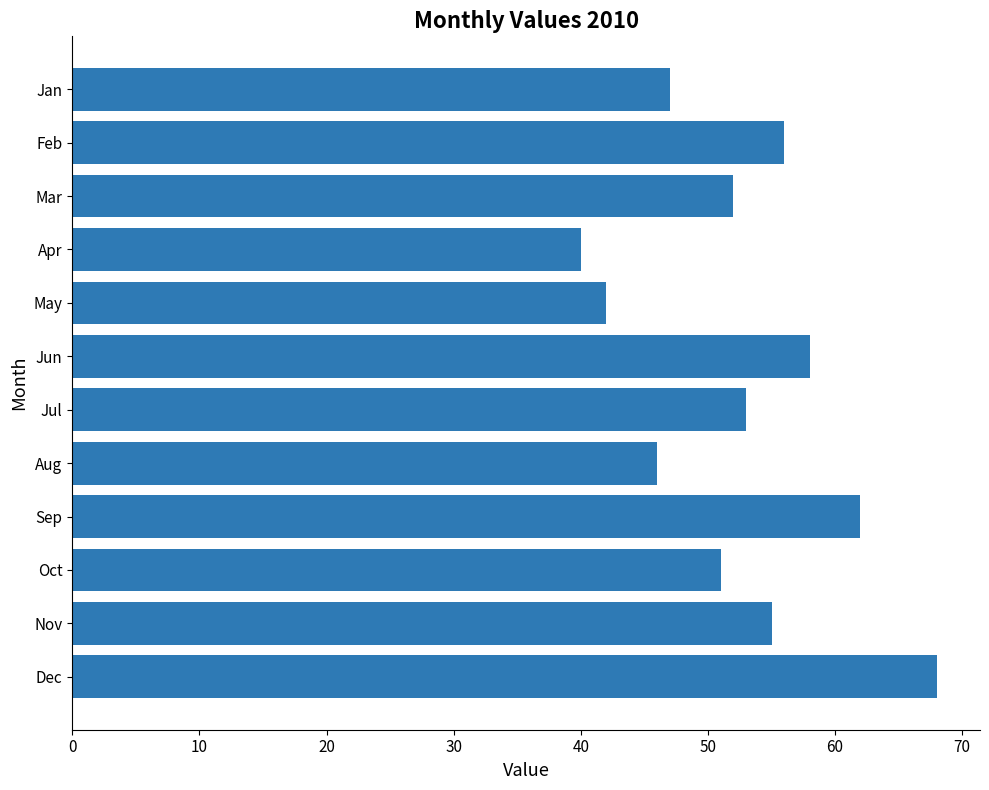

What is the greatest value displayed?

68